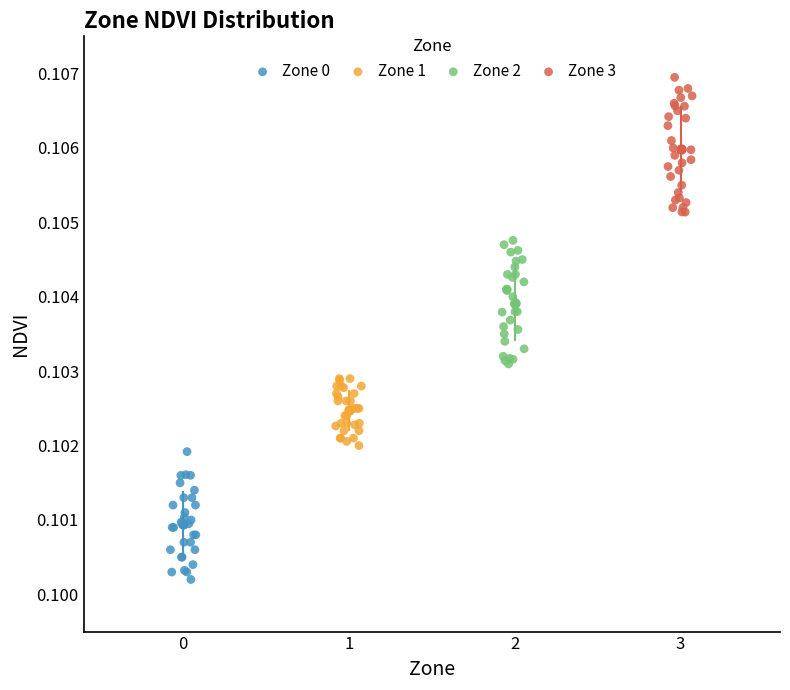

Which series contains the highest Y value?

Zone 3